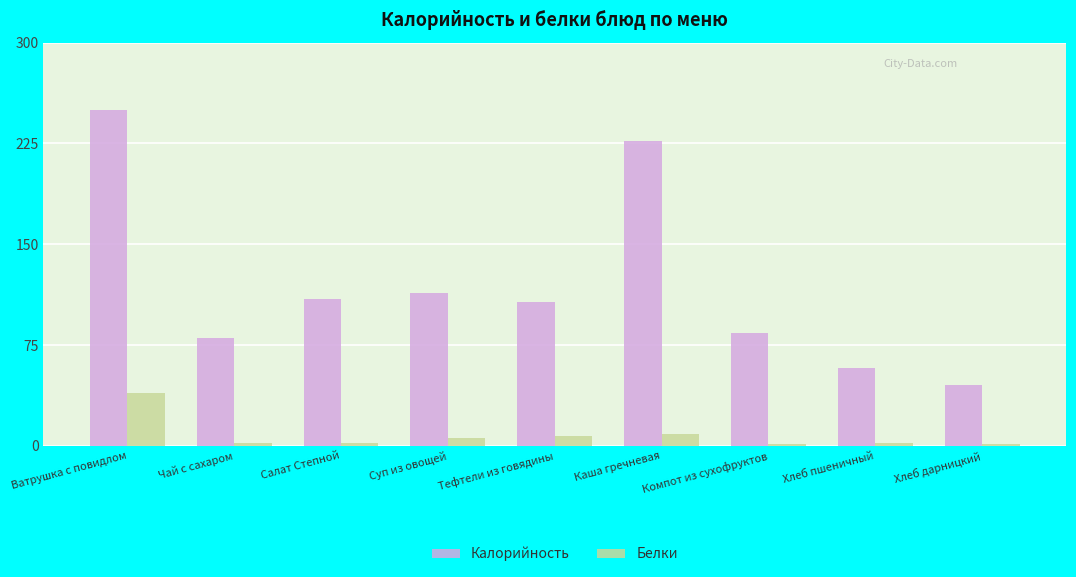

At how many categories does at least one series exceed 142?

2